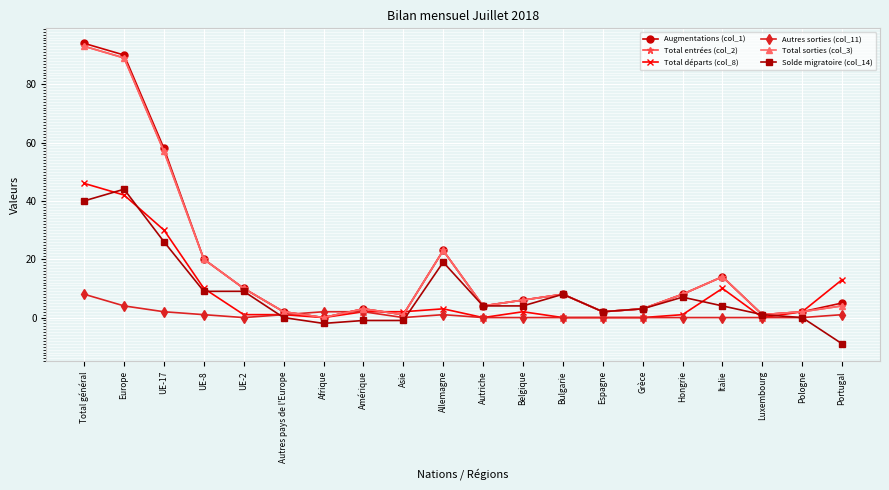

How many times do Total entrées (col_2) and Autres sorties (col_11) cross each other?

2